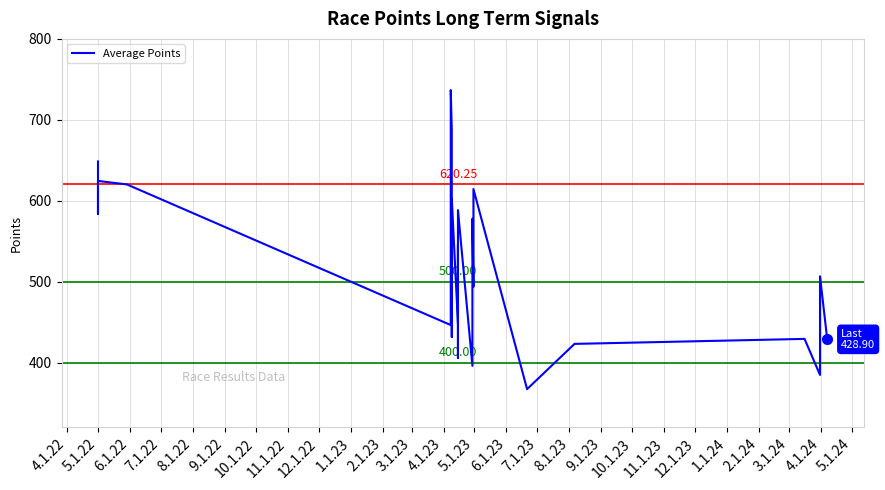

Count the number of values greater than 505.

20